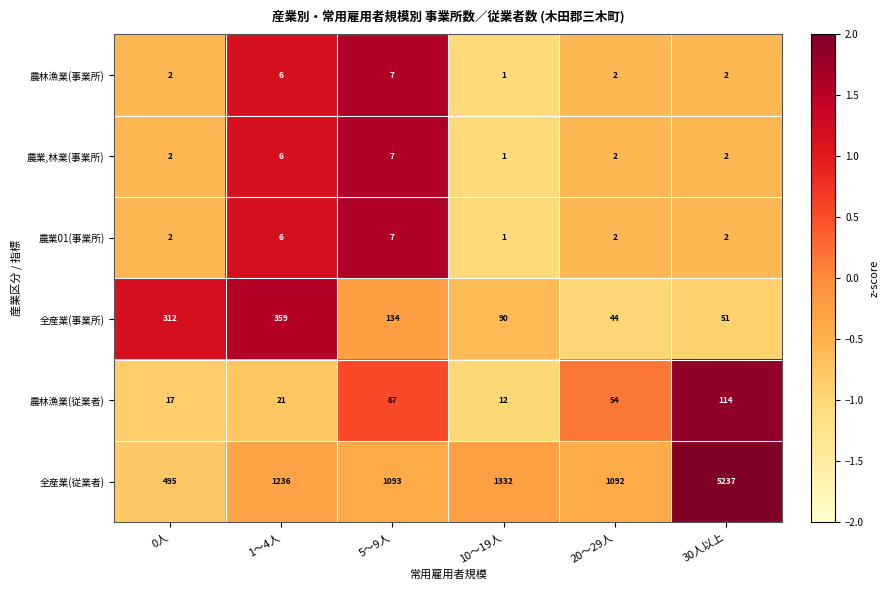

How many series are shown in this chart?

6